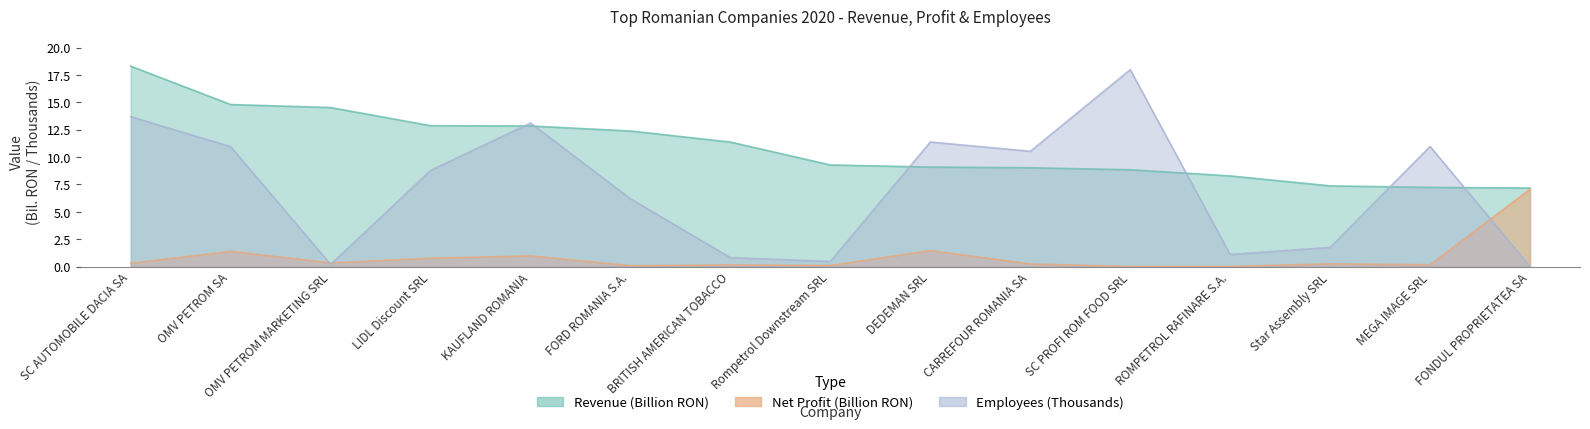

At which label does Salariati2020 reach its peak?

SC PROFI ROM FOOD SRL